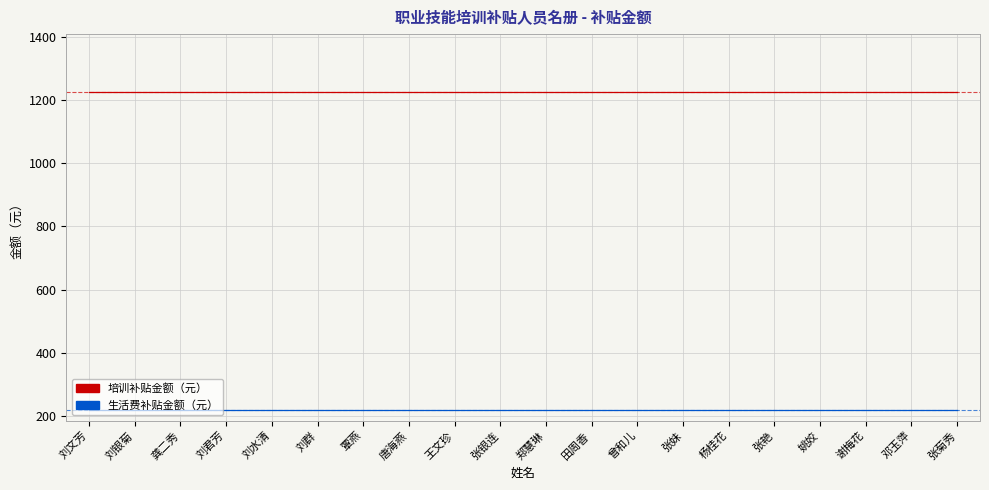

What is the lowest value of the 生活费补贴金额（元） series?

220